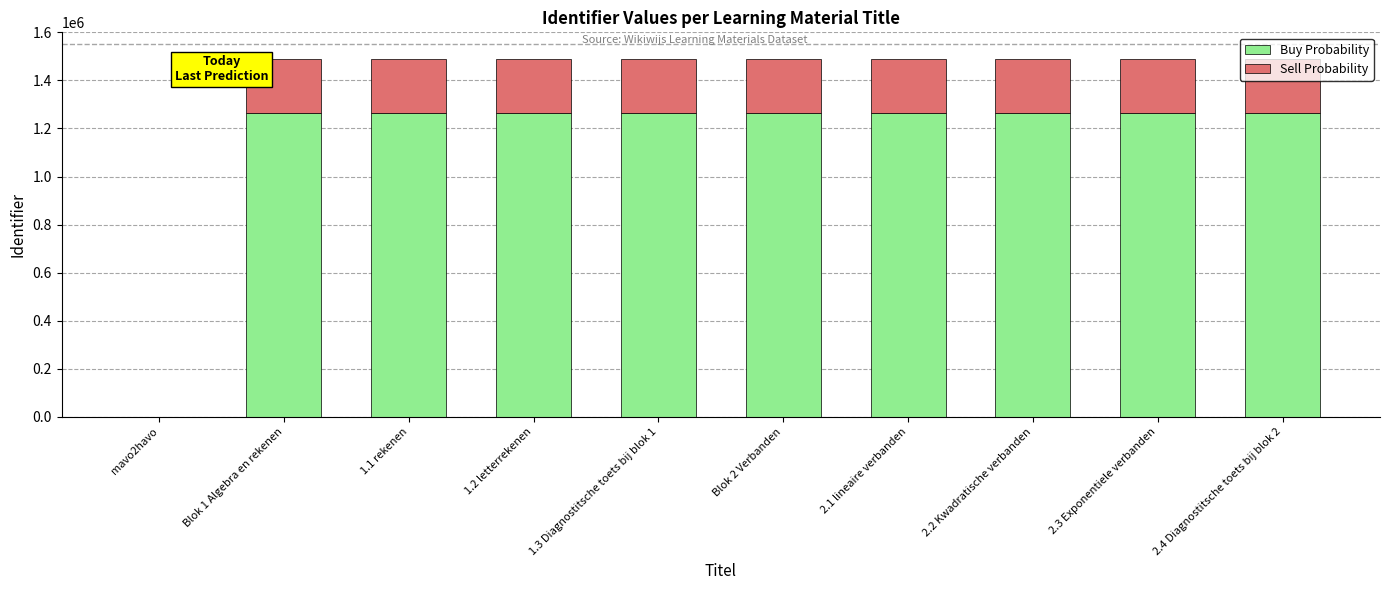

How many values in Buy Probability are above zero?

9